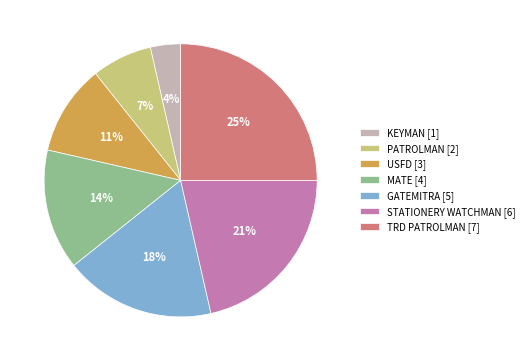

Is the sum of STATIONERY WATCHMAN [6] and GATEMITRA [5] greater than half?

No